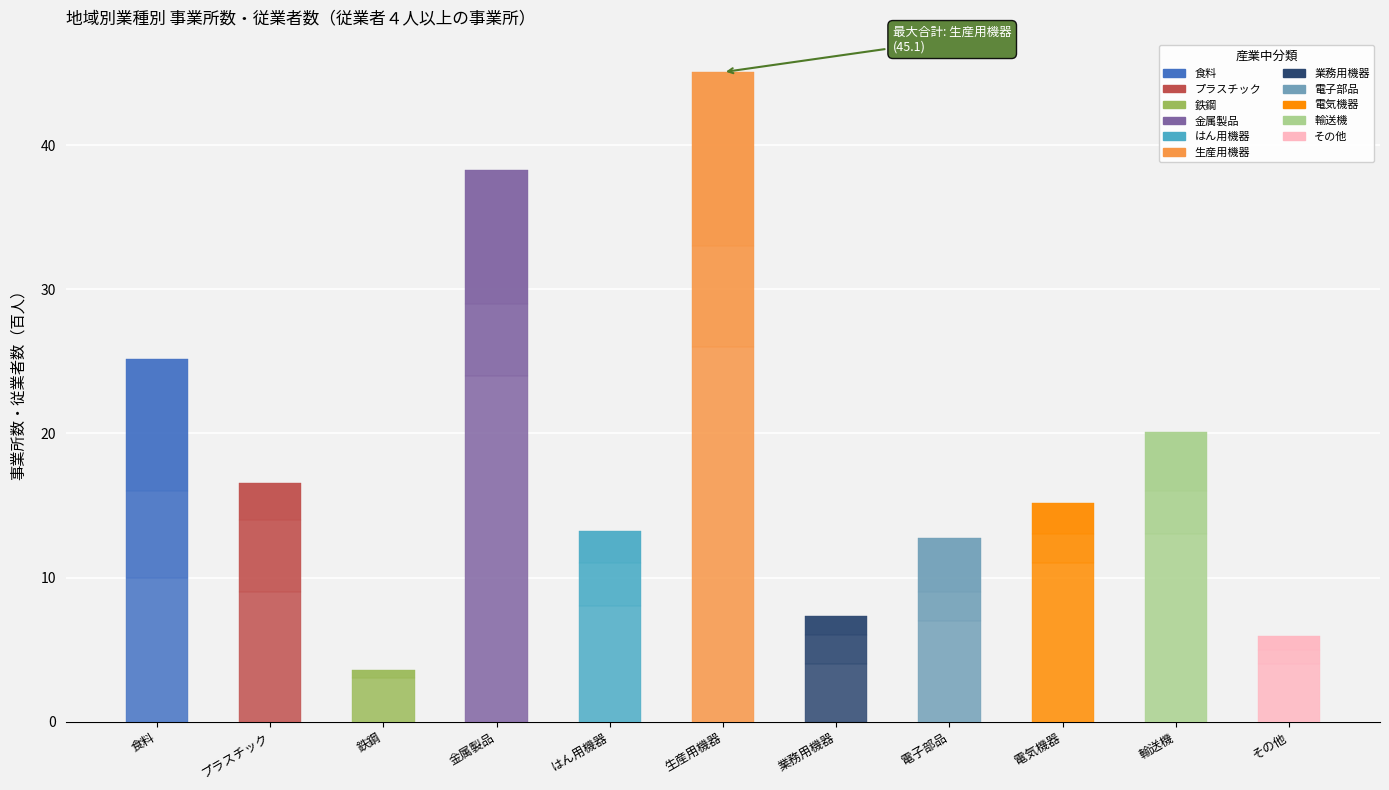

What is the total value across all series at プラスチック?

16.6